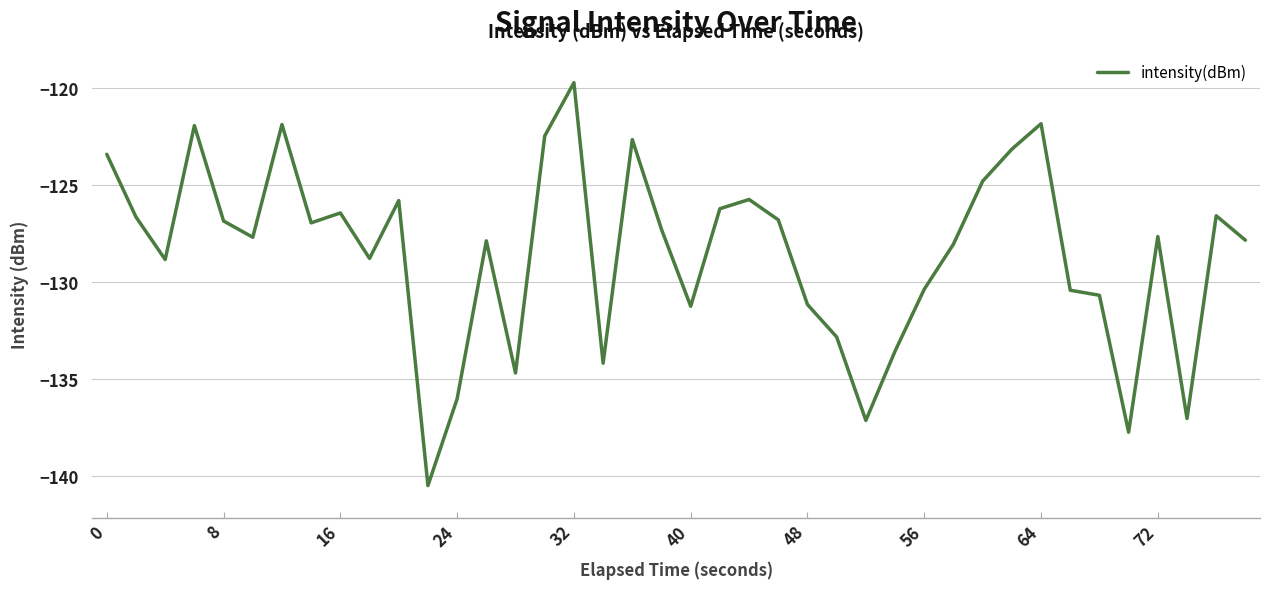

What is the minimum value shown in the chart?

-140.5